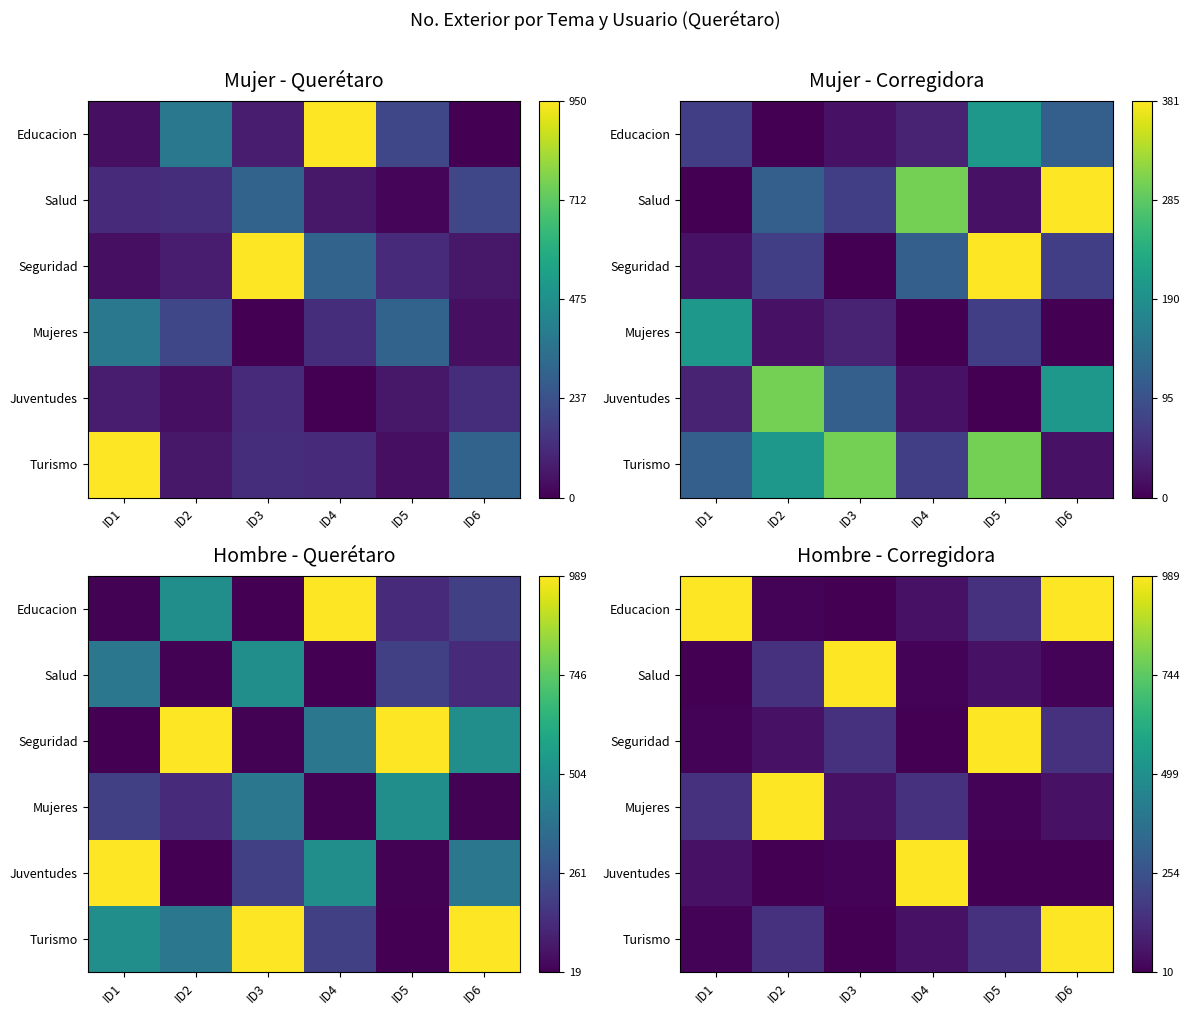

At which category is the sum across all series the highest?

ID6